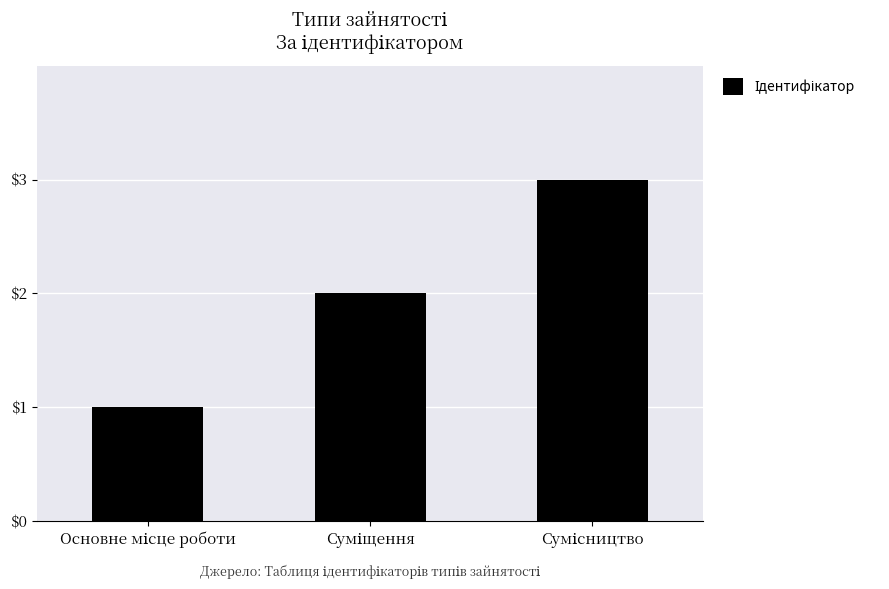

What is the greatest value displayed?

3